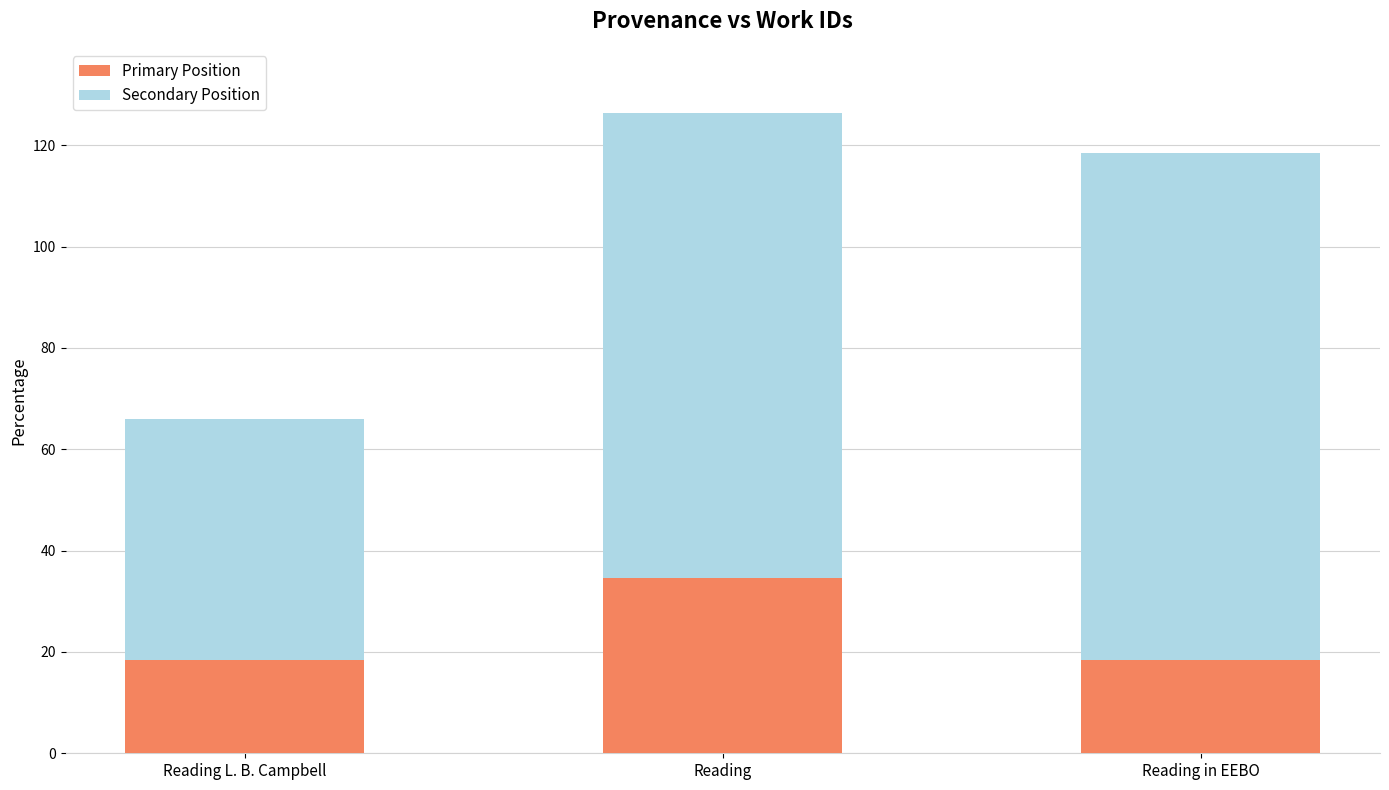

What is the total value across all series at Reading in EEBO?

118.4